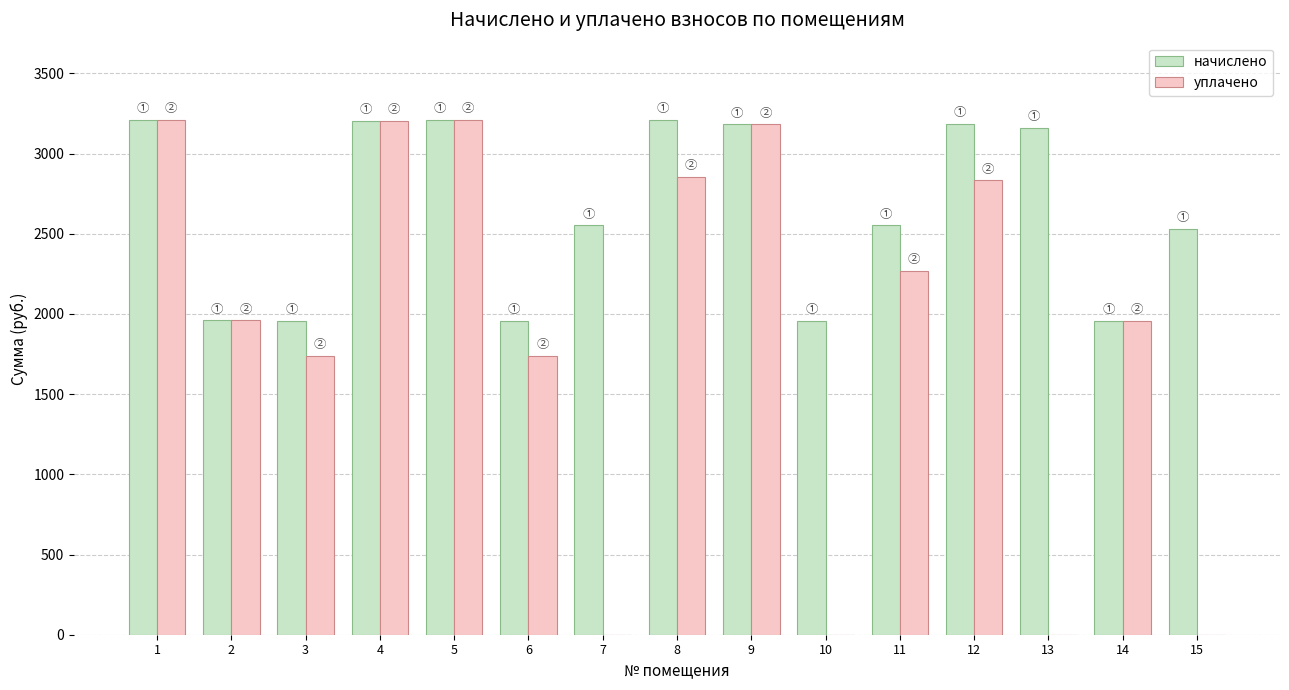

What is the sum of the уплачено values at 7 and 8?

2853.5